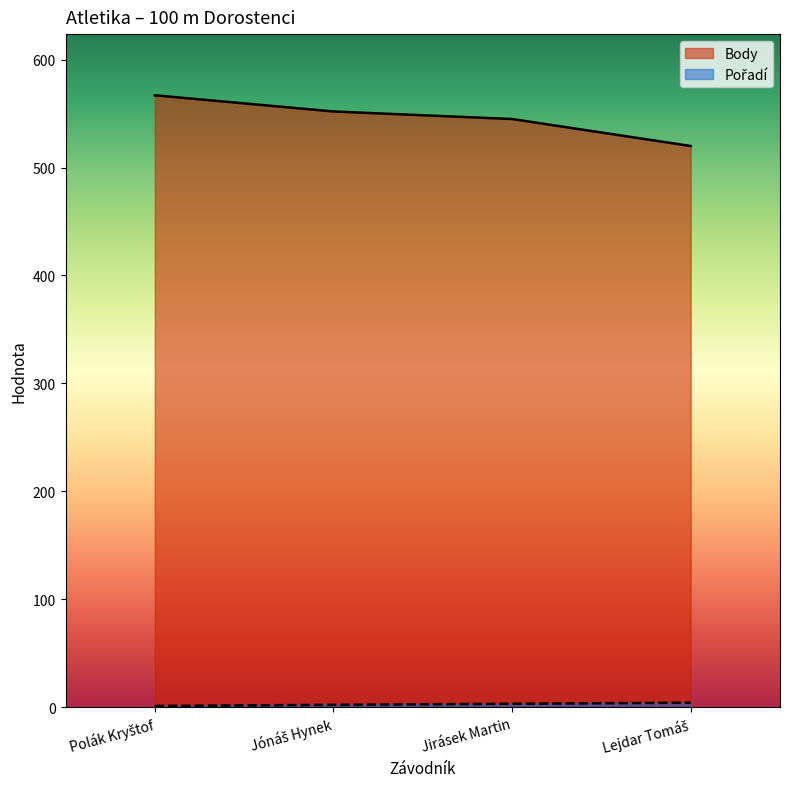

What is the smallest value displayed?

1